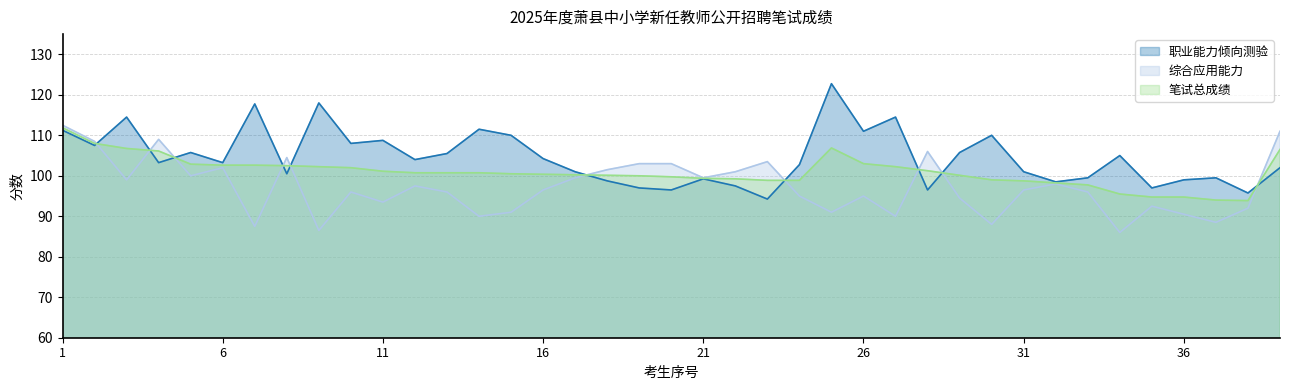

What is the lowest value of the 综合应用能力 series?

86.0